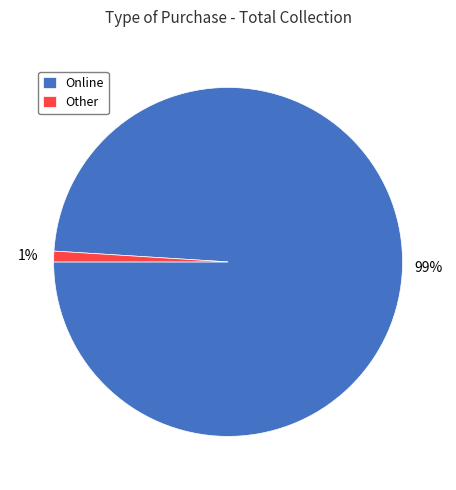

What is the largest slice in the pie chart?

Online